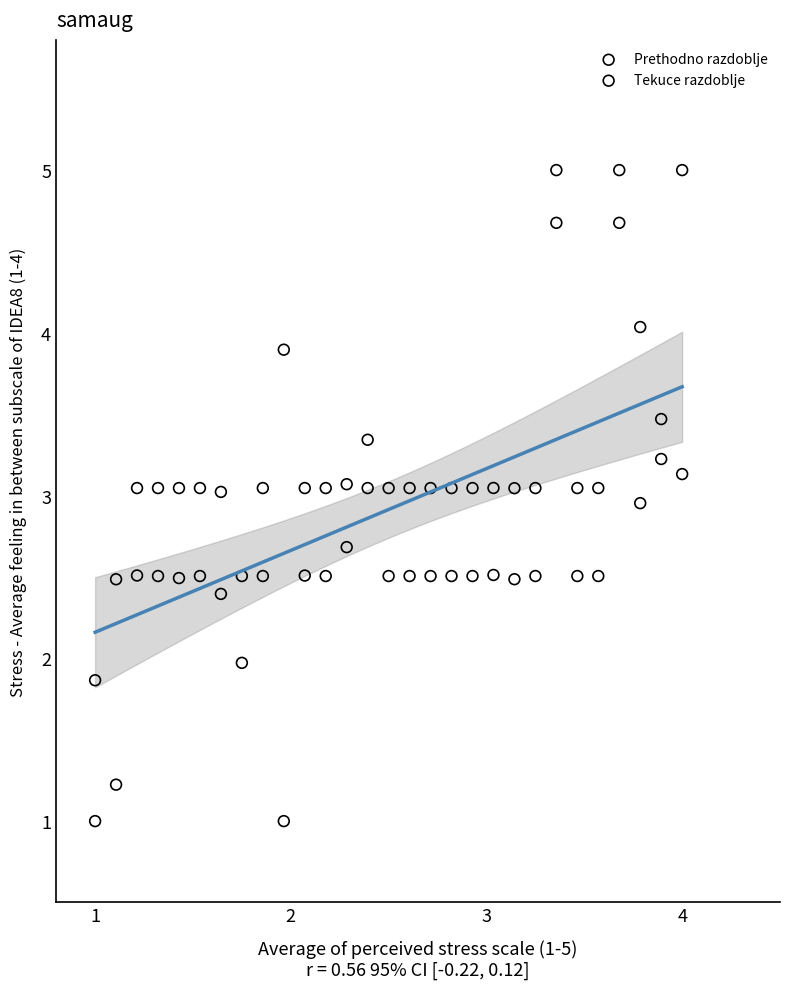

What is the X range (max minus min) for the scatter plot?

3.0